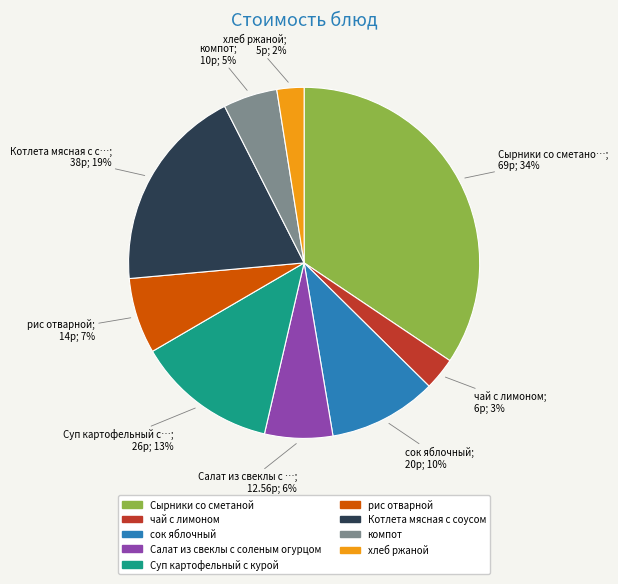

To the nearest percent, what is the average slice percentage?

11%